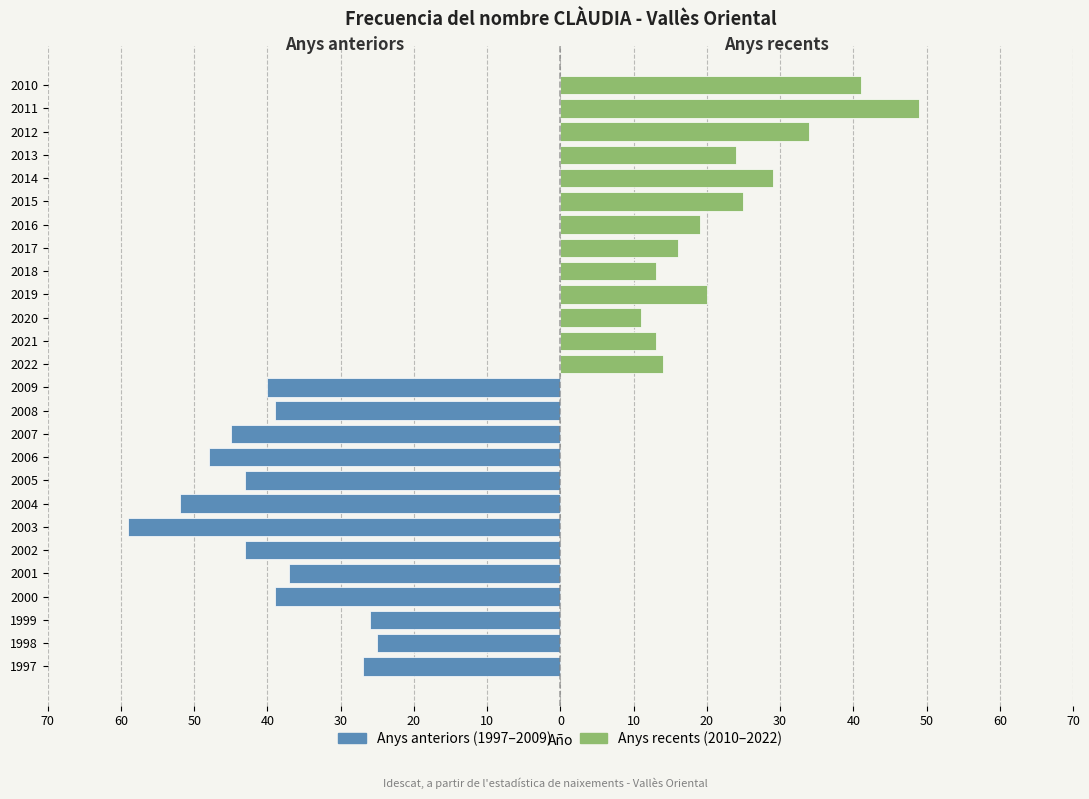

Does the chart contain stacked bars?

No